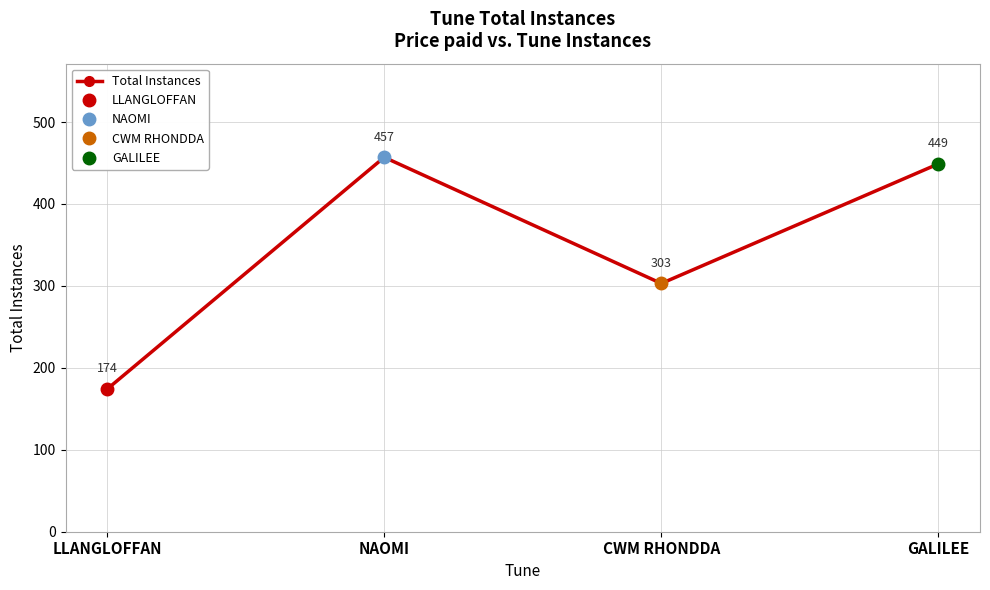

What is the label of the 4th point from the right?

LLANGLOFFAN